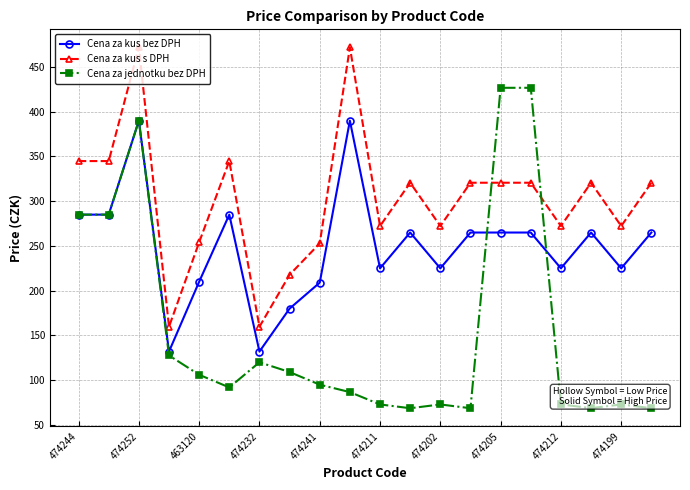

What is the lowest value of the Cena za kus s DPH series?

159.7